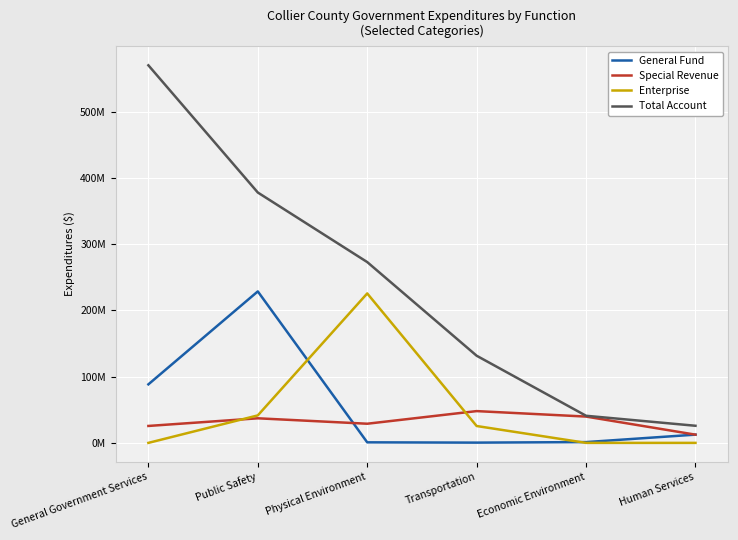

Which category has the highest value across all series?

General Government Services